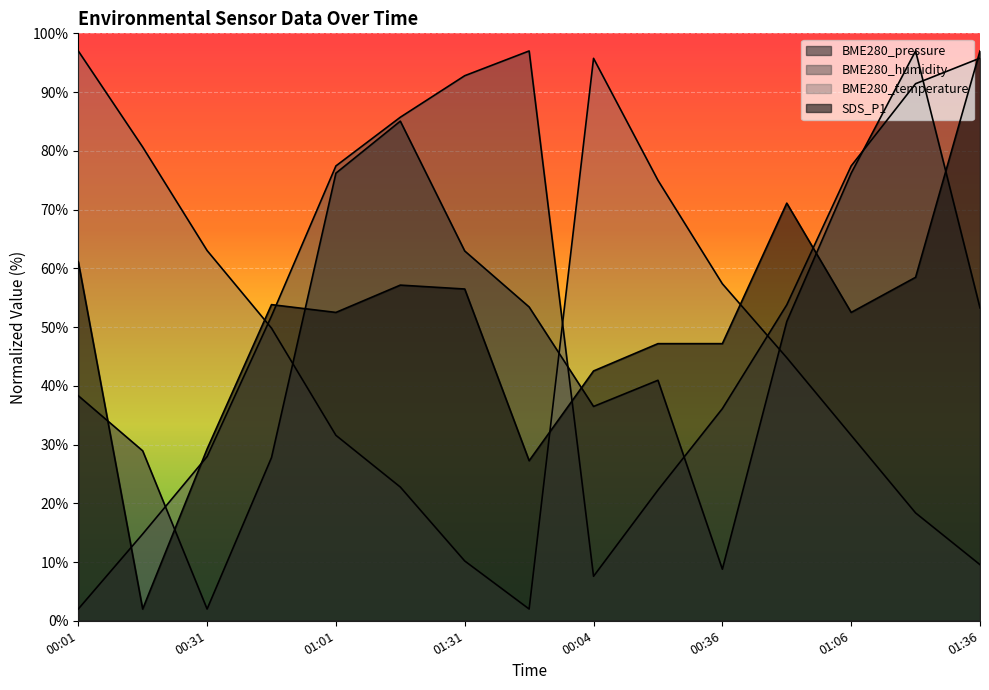

Rank the series at 00:21 from highest to lowest value.

BME280_temperature, SDS_P1, BME280_pressure, BME280_humidity